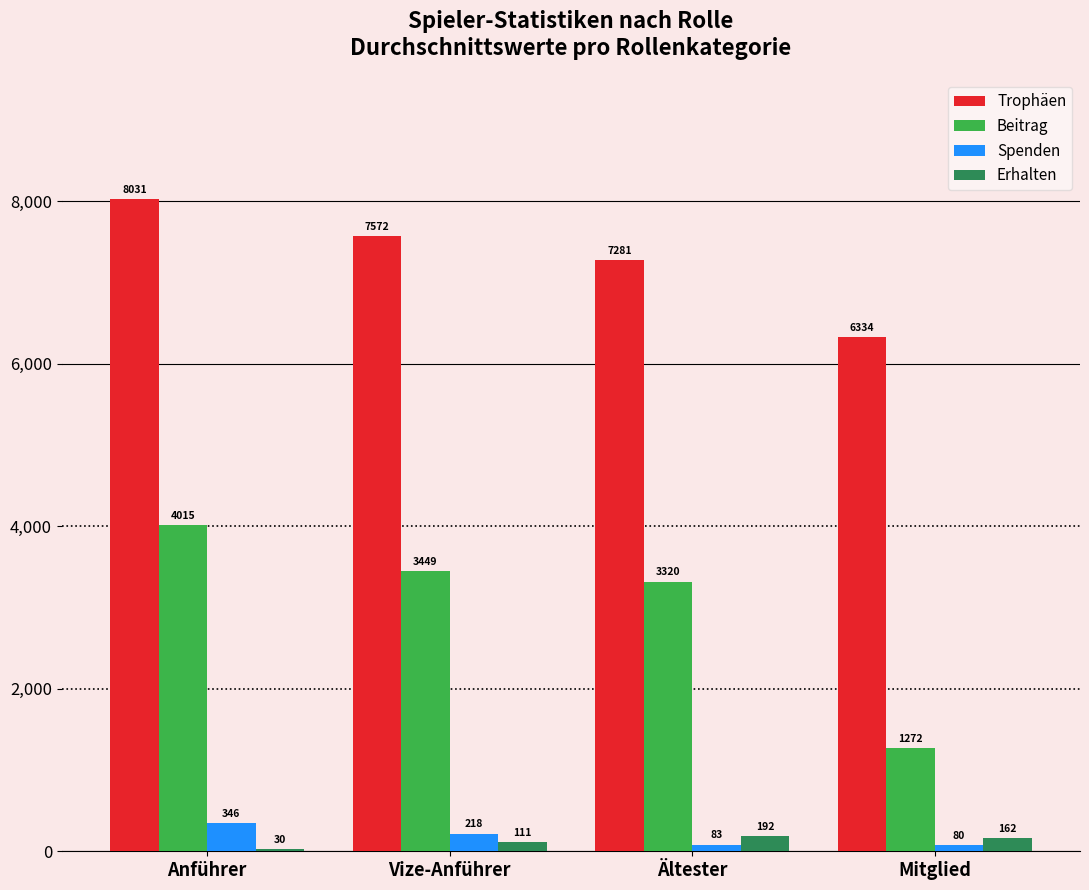

What is the label of the 1st bar from the left?

Anführer